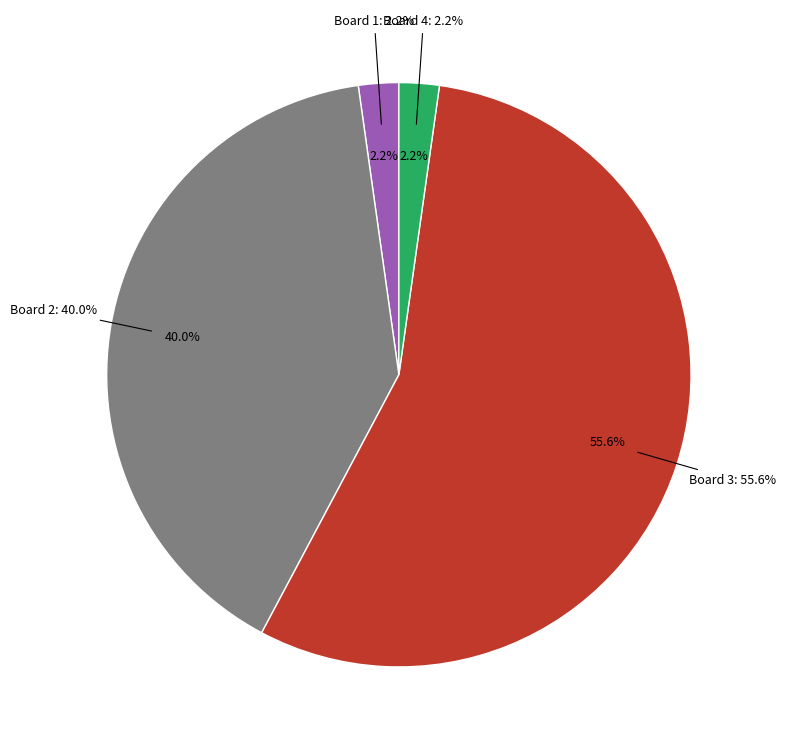

To the nearest percent, what percentage of the pie is Board 3?

56%